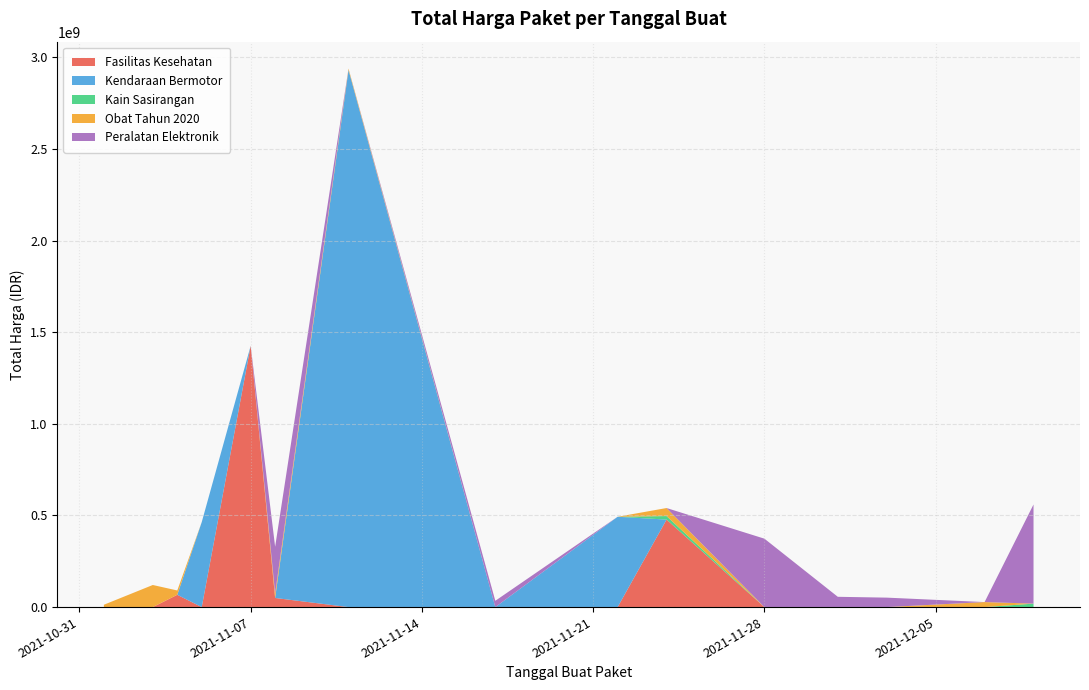

Reading left to right, what are all the values shown in this chart?

0=1425867900	1=49730040	2=477600000	3=34000000	4=32441200	5=577875	6=464002100	7=39440000	8=2892122000	9=493000000	10=19175000	11=18900000	12=9180000	13=15513960	14=7401240	15=333600	16=78000	17=98772570	18=2772000	19=265000	20=4672200	21=182000	22=8742500	23=5129000	24=12453900	25=43859200	26=23653000	27=27412000	28=250350000	29=4350000	30=34292000	31=373404000	32=56152800	33=51601000	34=541071000